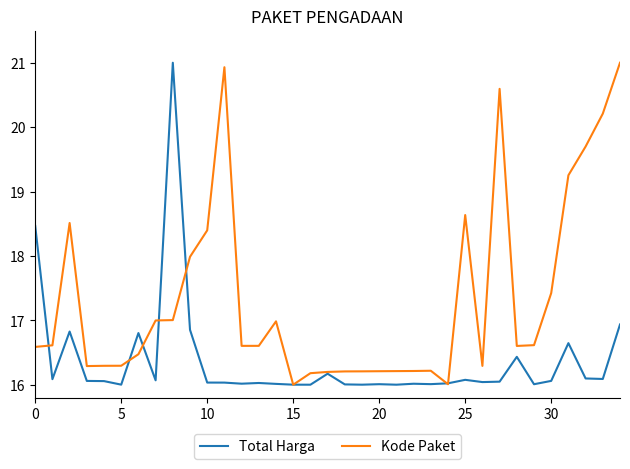

True or false: Kode Paket has more than 0 points higher than both neighbors.

True